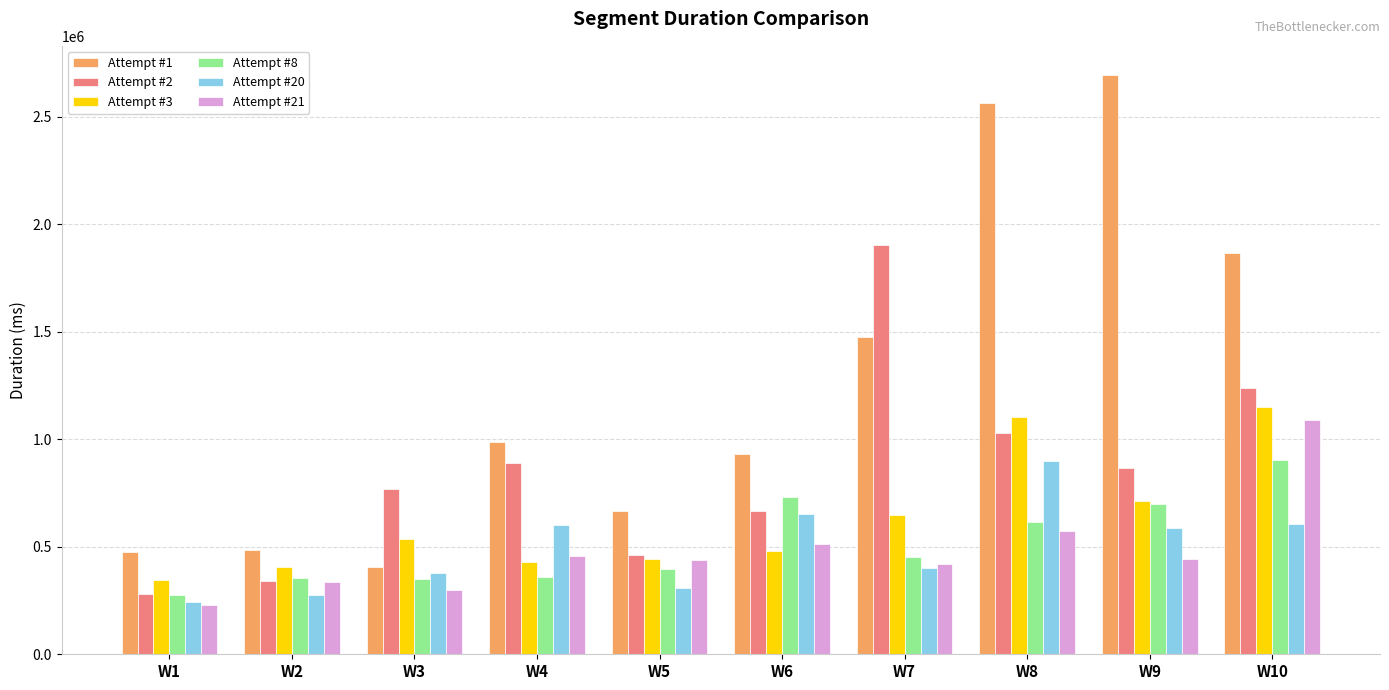

What are all the series names shown in the legend?

Attempt #1, Attempt #2, Attempt #3, Attempt #8, Attempt #20, Attempt #21